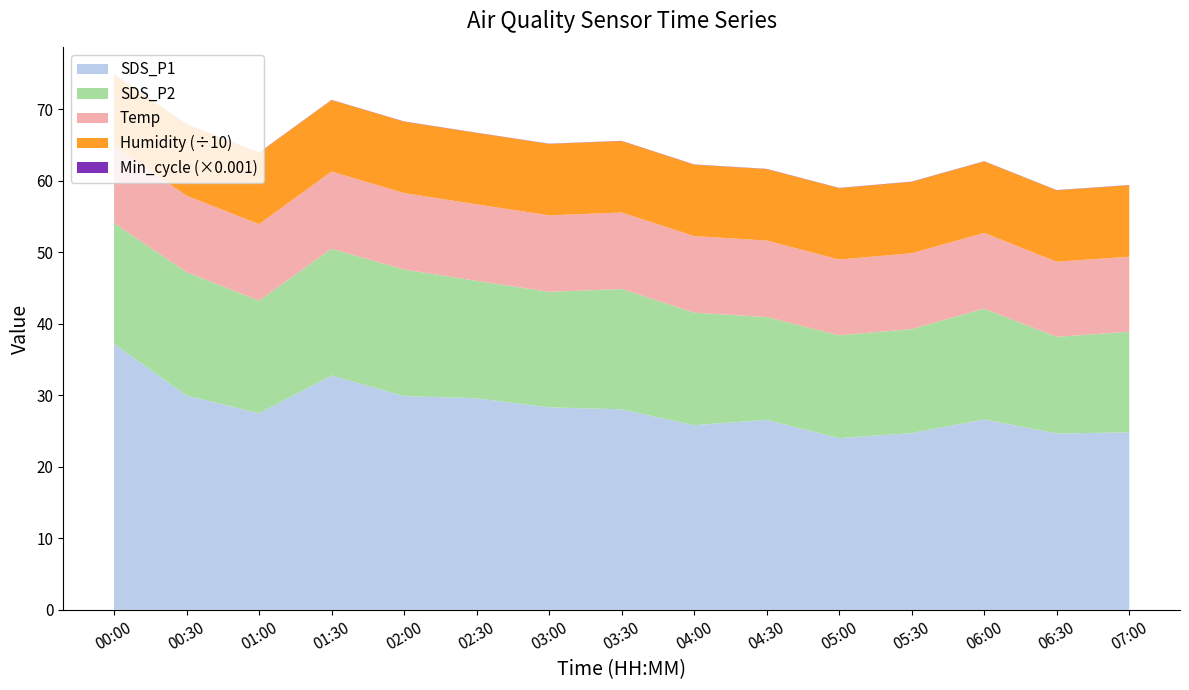

What is the lowest value of the SDS_P1 series?

24.0